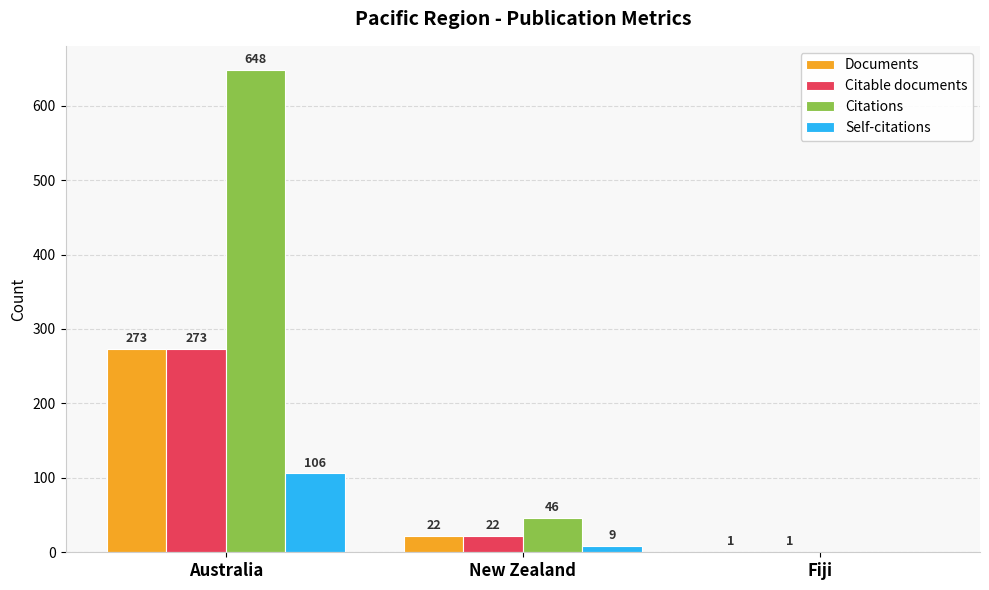

The Self-citations series shows 64 at Fiji. True or false?

False